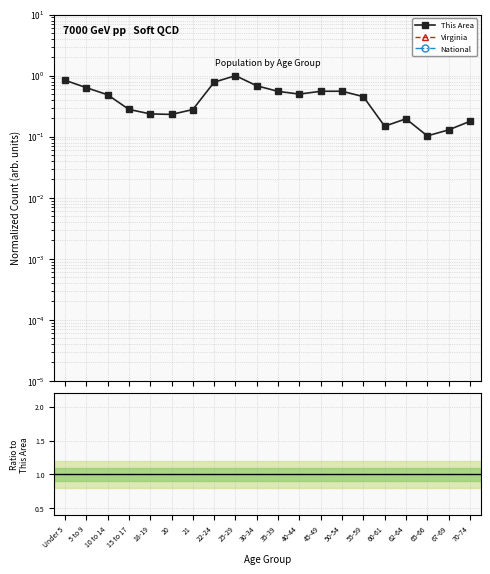

The value of National/This Area at 45-49 is 6351.5. True or false?

False